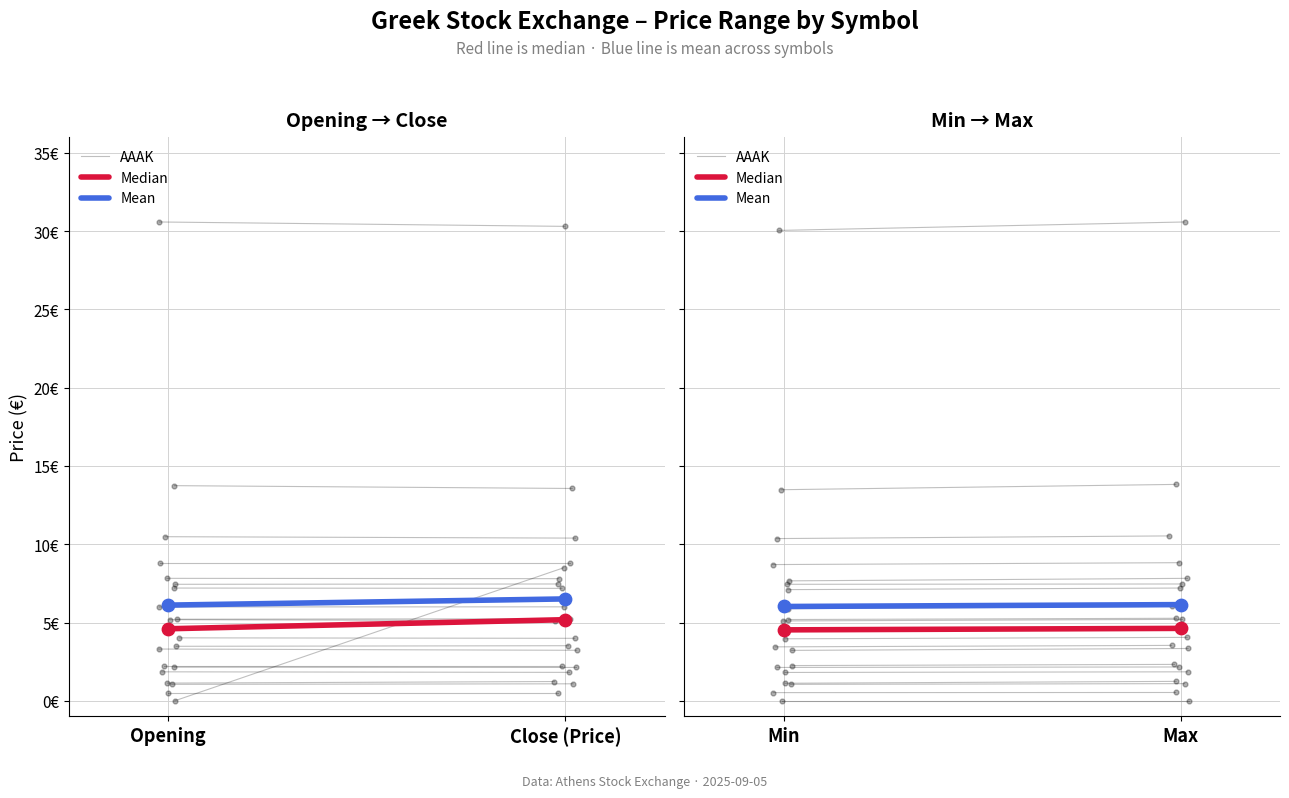

Which series has the largest total across all categories?

Mean